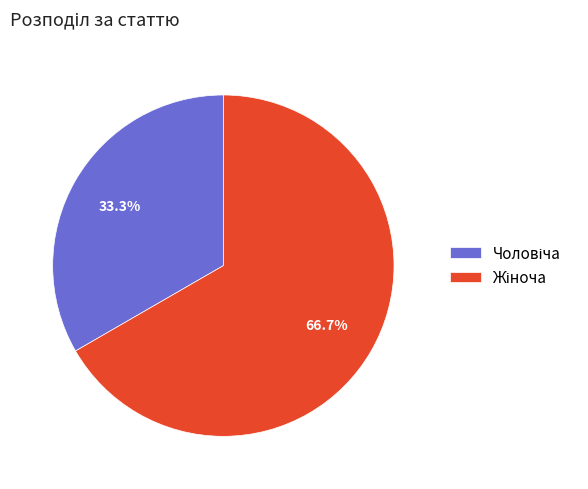

Is there a majority slice in this chart?

Yes